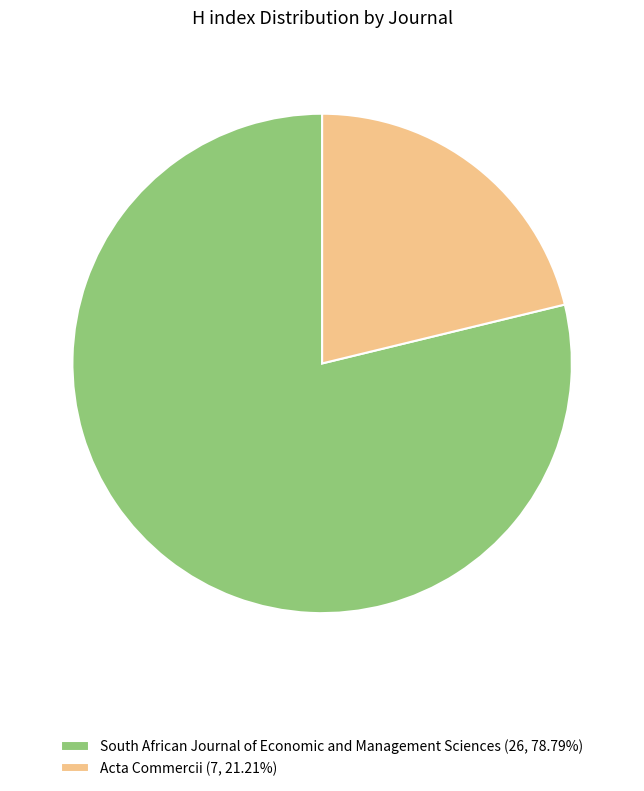

Is Acta Commercii (7, 21.21%) the majority of the pie?

No